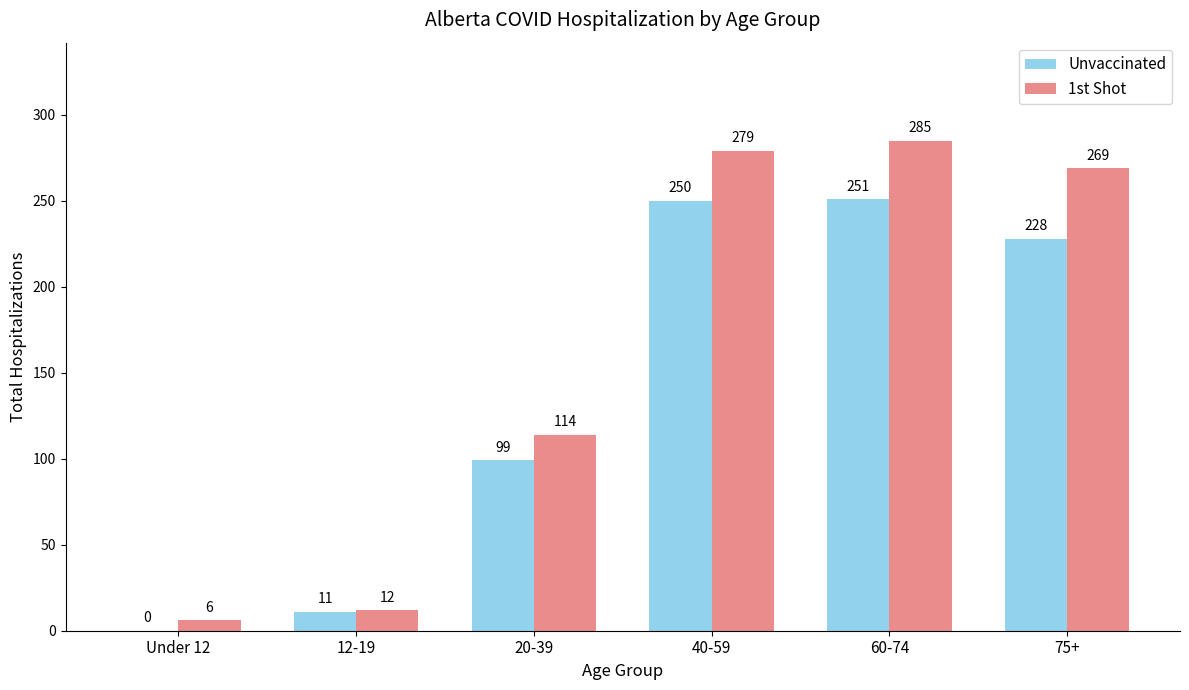

What is the total value across all series at Under 12?

6